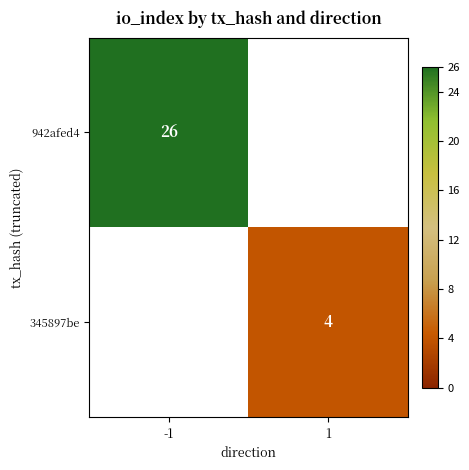

The 345897be series shows 4 at 1. True or false?

True